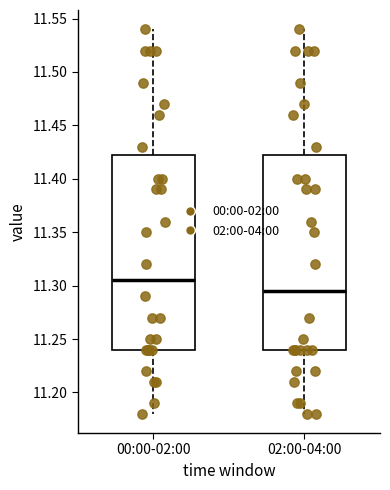

Reading left to right, read every box against the y-axis: the position of its median line, the range the box covers, and the ends of its whiskers. The values are not printed on the chart, so give them approximately, as read against the axis.

00:00-02:00: median 11.305, box 11.240 to 11.425, whiskers 11.180 to 11.540
02:00-04:00: median 11.295, box 11.240 to 11.425, whiskers 11.180 to 11.540